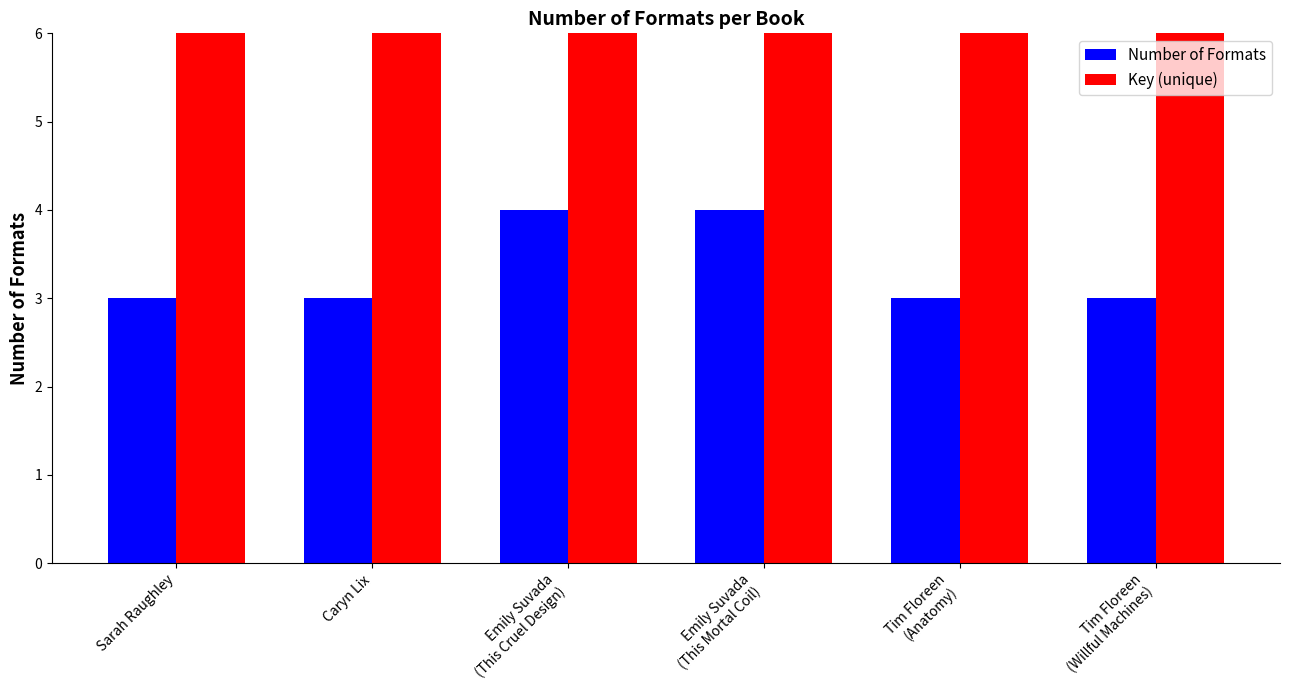

Is the value of Number of Formats at Emily Suvada
(This Mortal Coil) greater than the value of Key (unique) at Emily Suvada
(This Mortal Coil)?

No